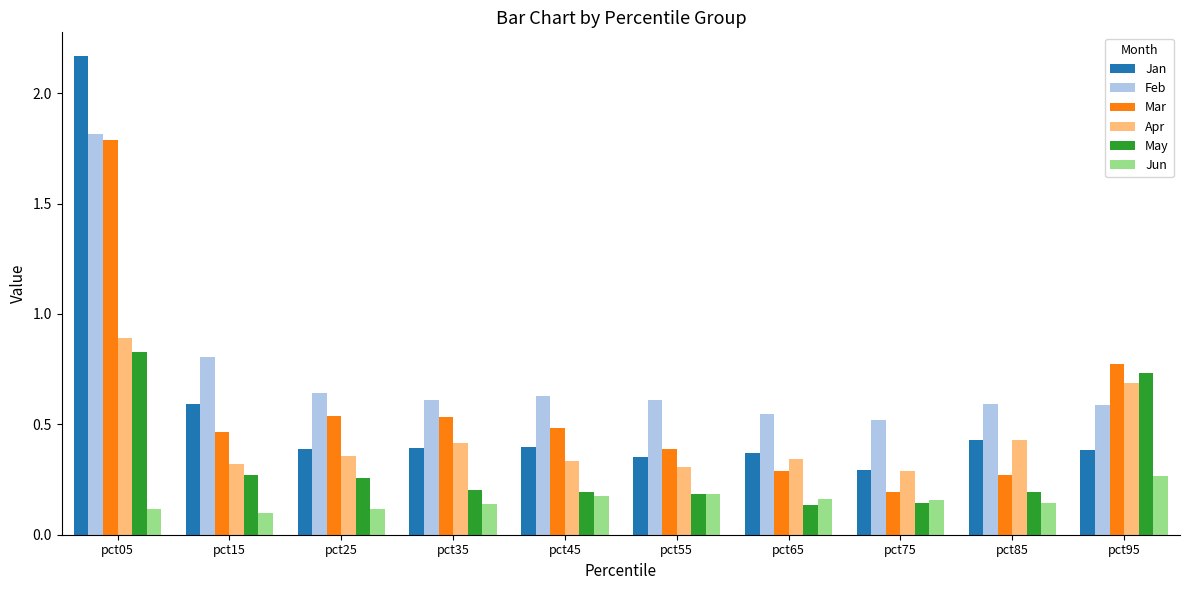

Which series changed the most between pct25 and pct85?

Mar